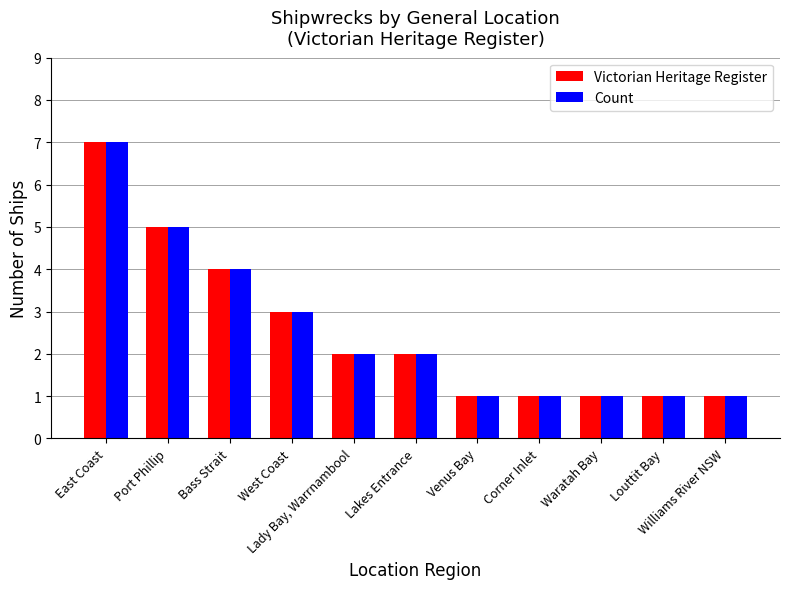

What position from the right is Corner Inlet?

4